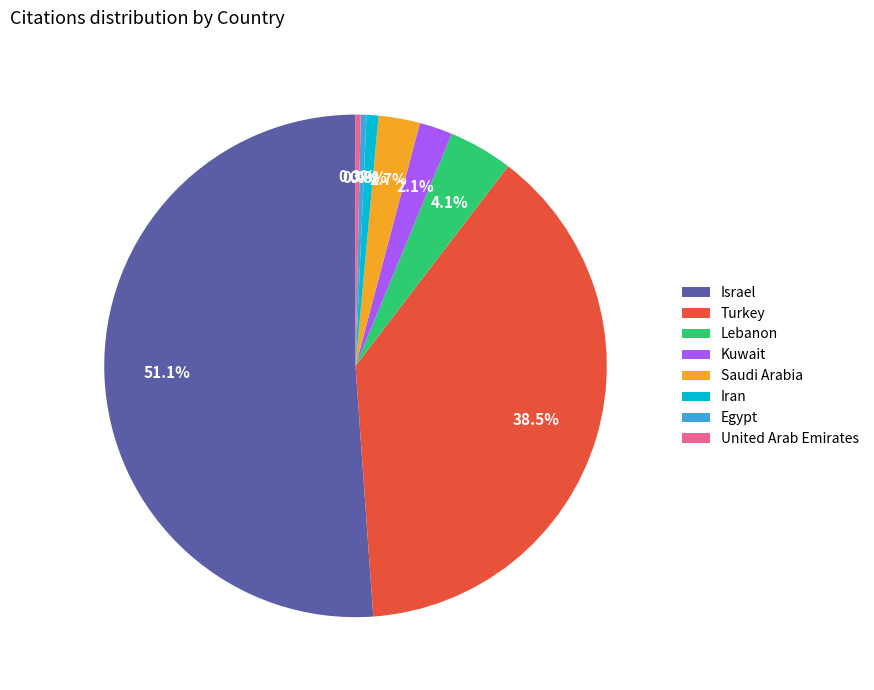

How many slices are in this pie chart?

8